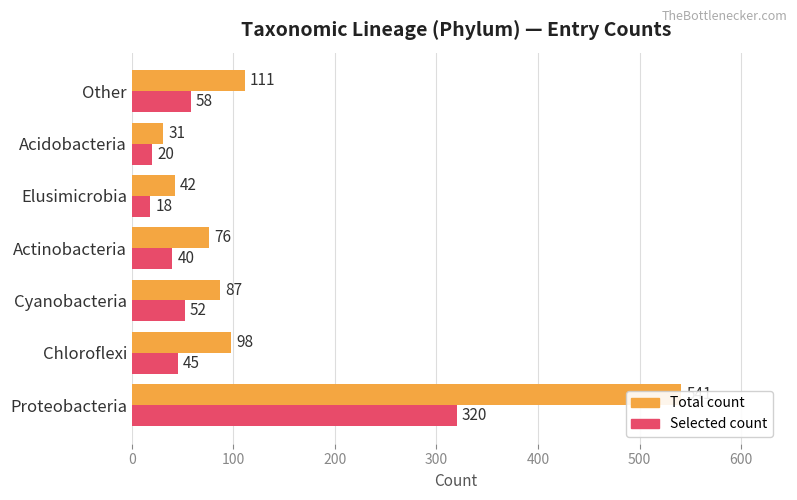

Rank the series by their maximum value, from highest to lowest.

Total count, Selected count